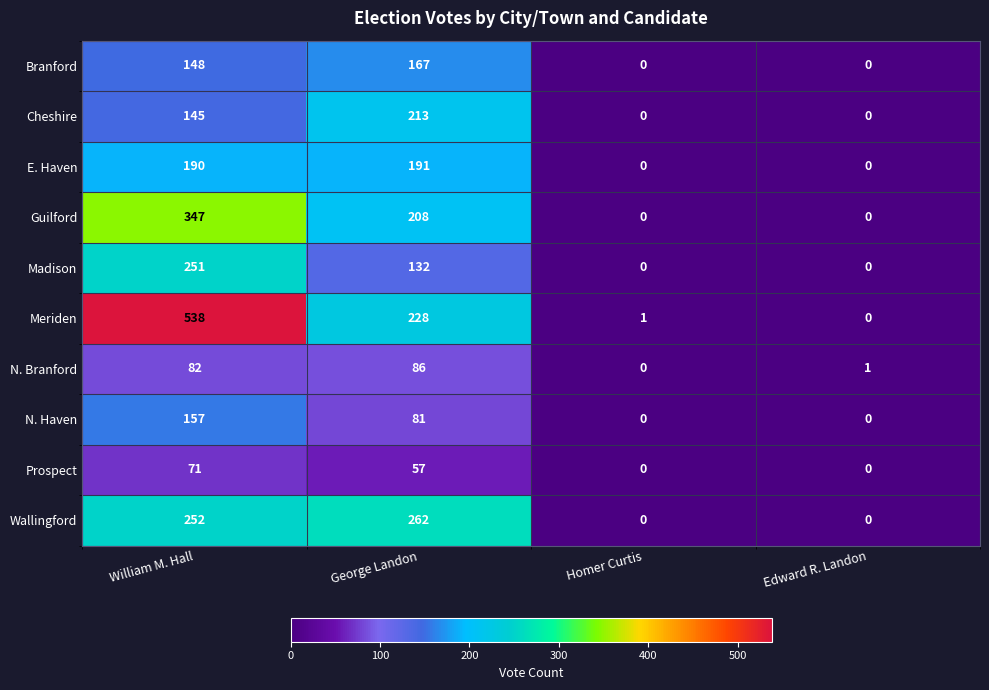

What is the total value across all series at Edward R. Landon?

1